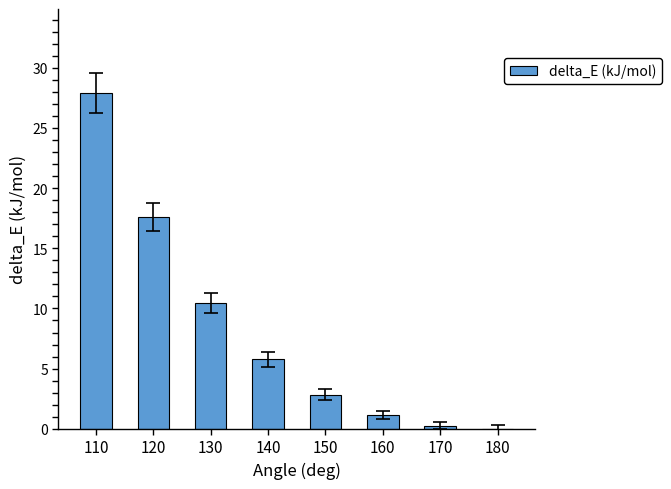

The chart shows a value of 15.8 at 110. True or false?

False